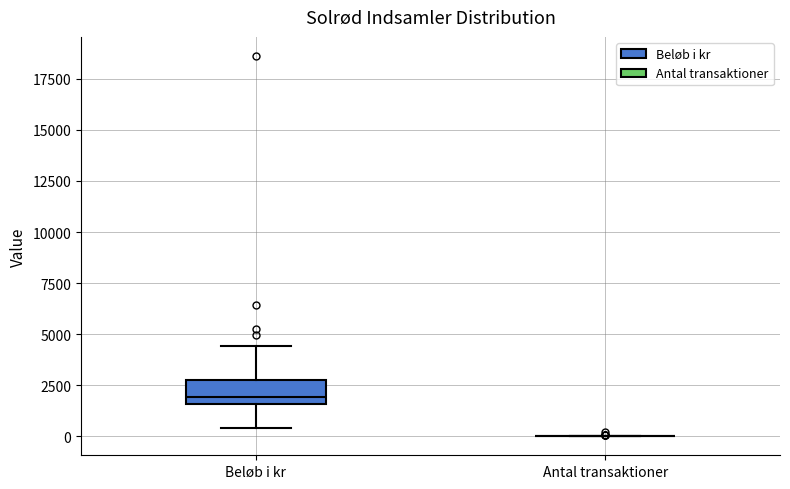

Reading left to right, read every box against the y-axis: the position of its median line, the range the box covers, and the ends of its whiskers. The values are not printed on the chart, so give them approximately, as read against the axis.

Beløb i kr: median 2000, box 1500 to 3000, whiskers 500 to 4500
Antal transaktioner: box collapsed to a line at 0, whiskers 0 to 0